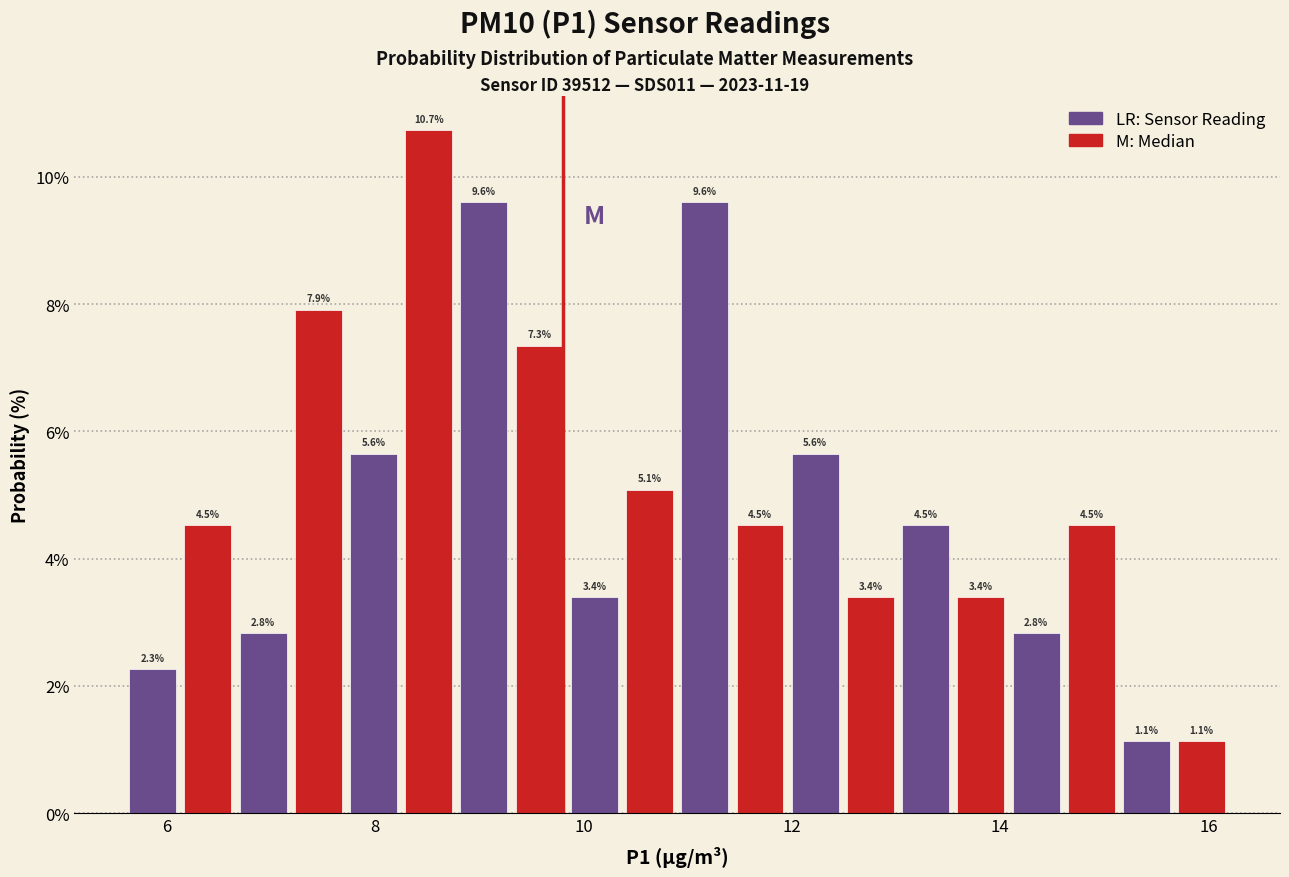

Read against the x-axis, roughly where is the centre of the tallest bar?

8.6